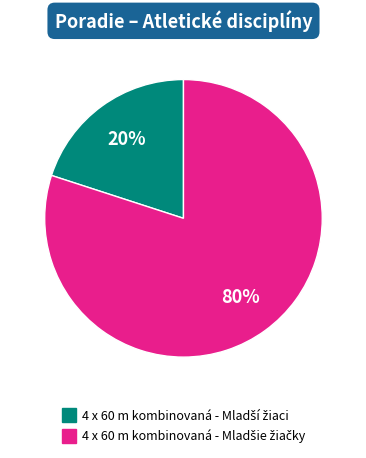

Does any single category account for the majority?

Yes